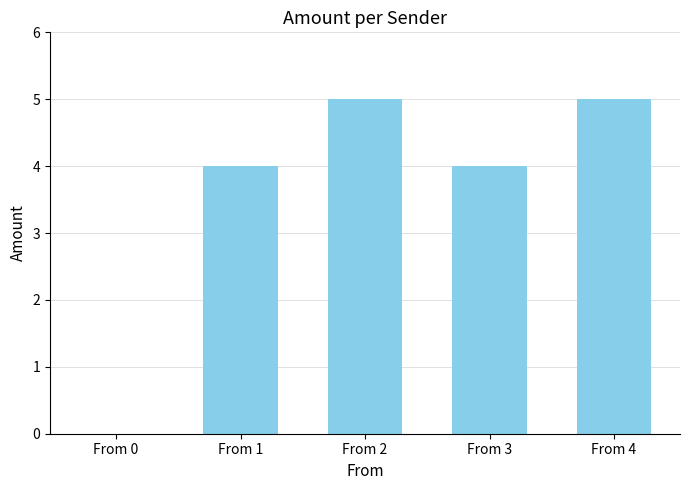

How many values are above zero?

4